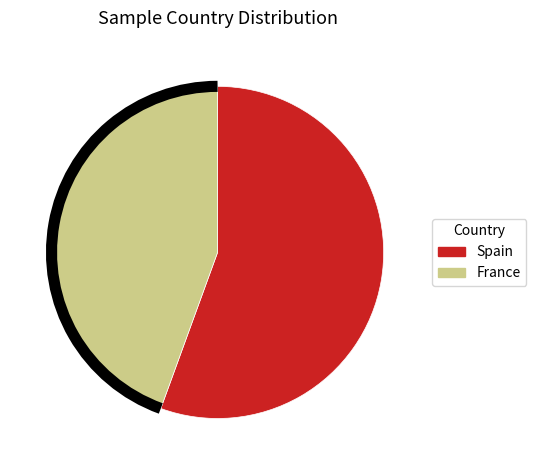

Is there a majority slice in this chart?

Yes